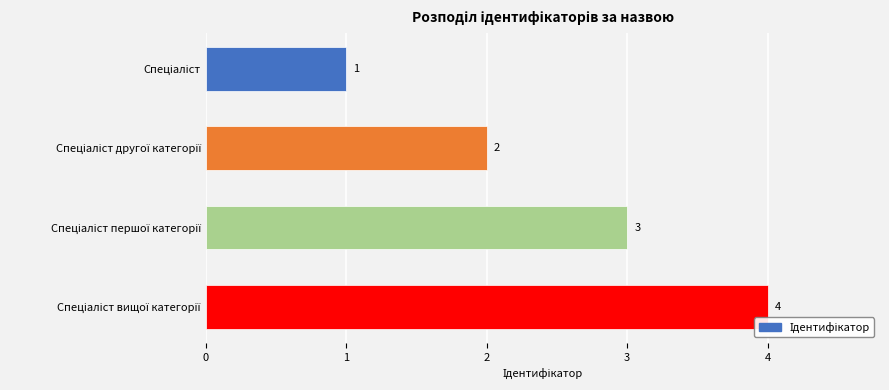

Count the number of data series in this chart.

1